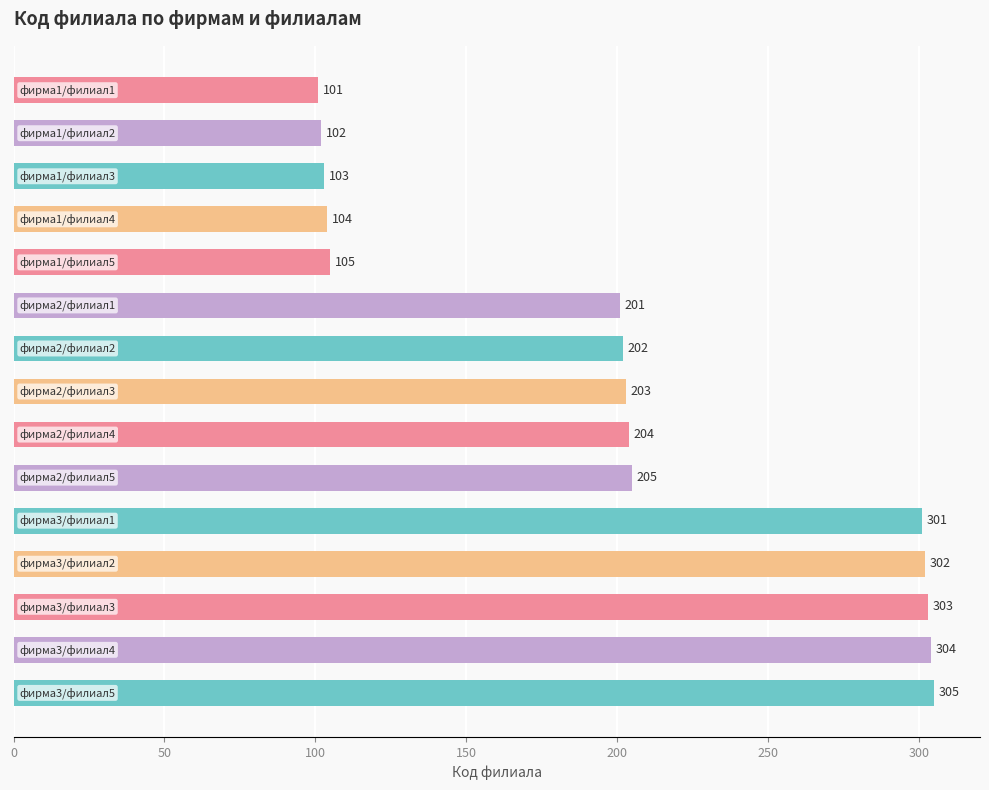

What is the sum of all values?

3045